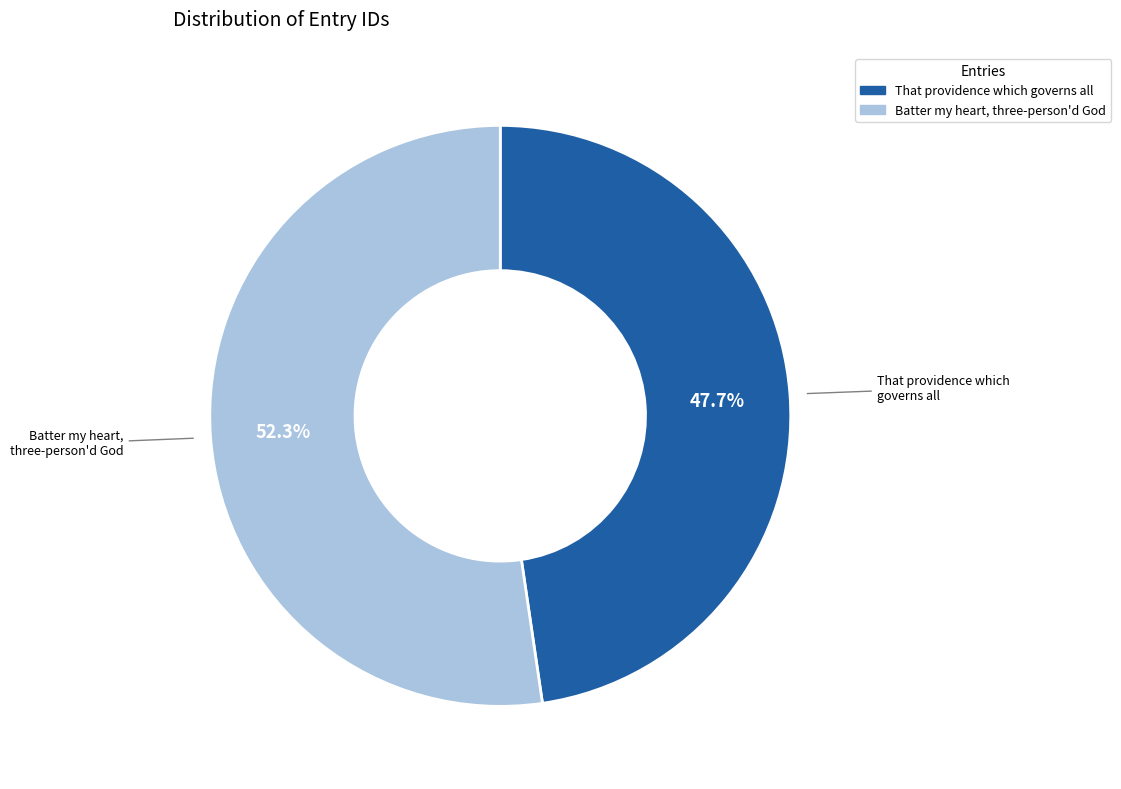

What is the ratio of the value at That providence which governs all to the value at Batter my heart, three-person'd God?

0.9